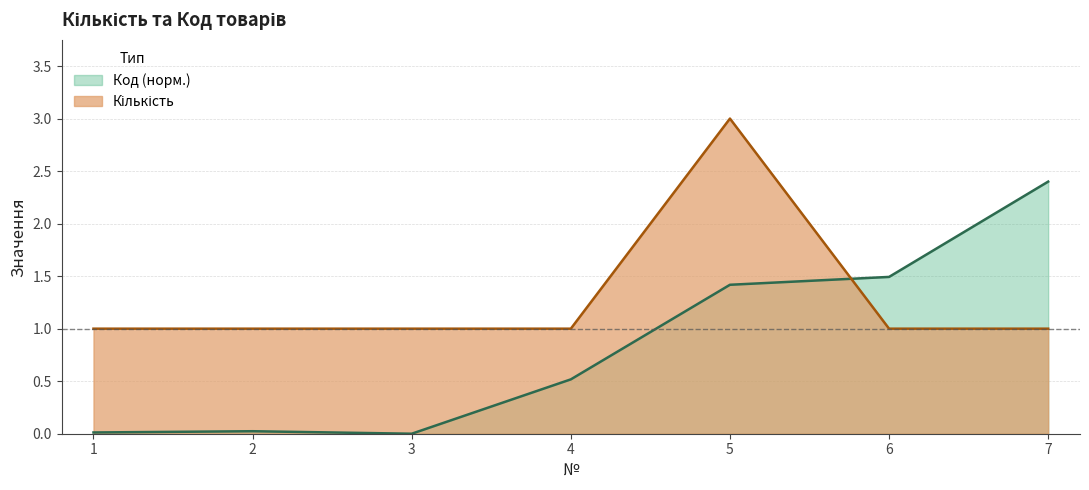

Is it true that Кількість equals 1.4 at 3?

False